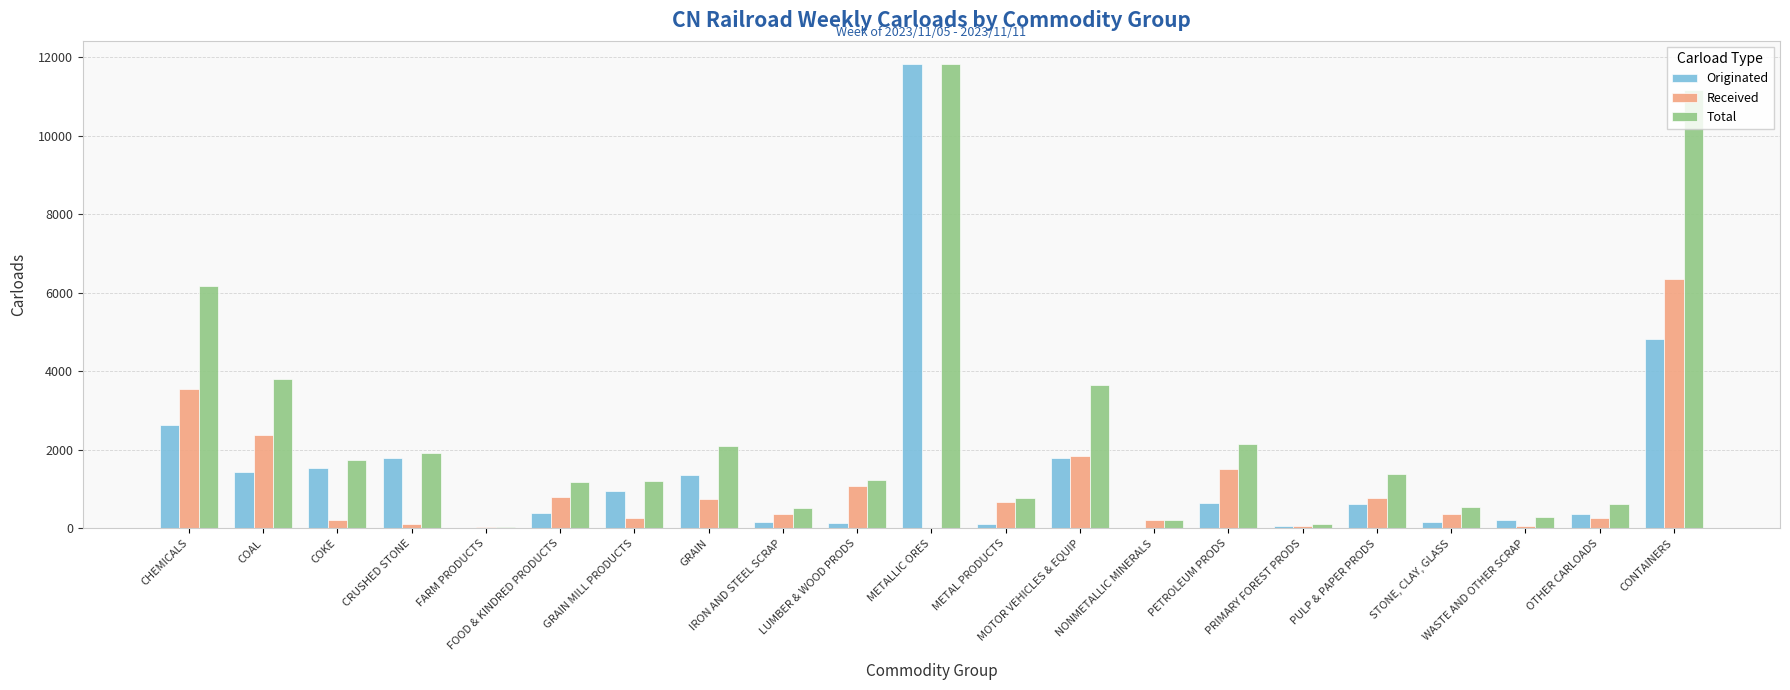

What is the highest value of the Received series?

6364